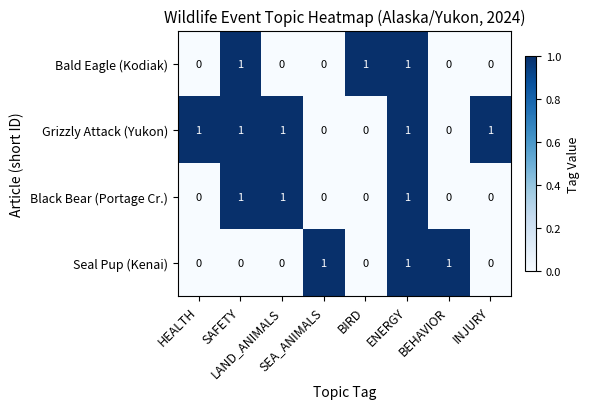

Count the Black Bear (Portage Cr.) values in the range 0 to 1.

8